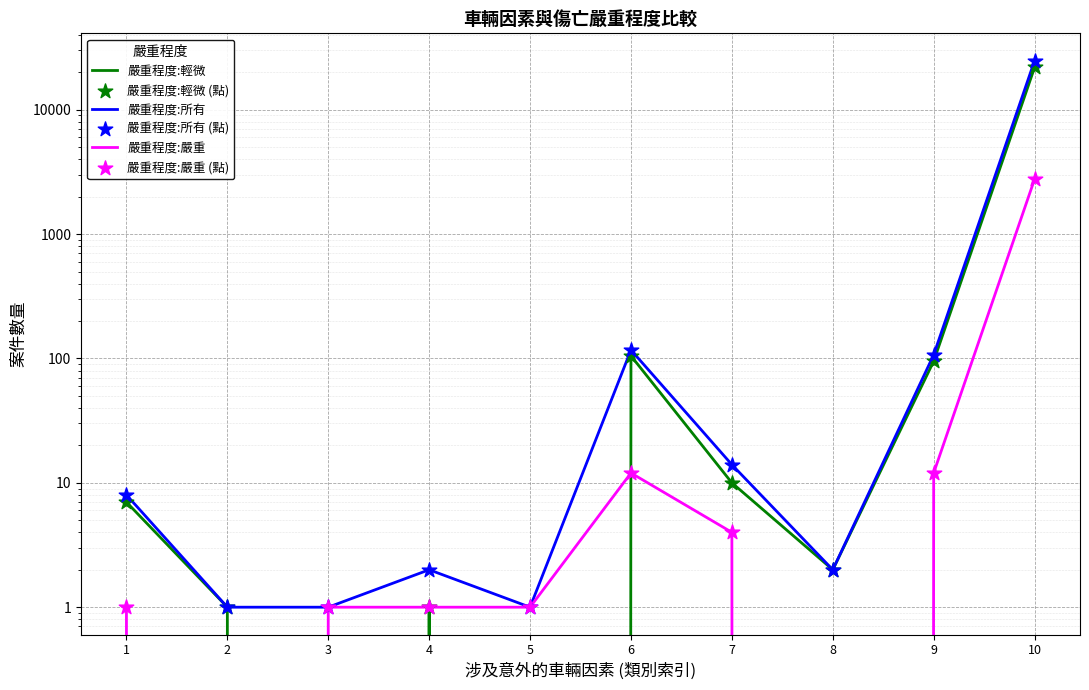

Which series has the largest total across all categories?

嚴重程度:所有